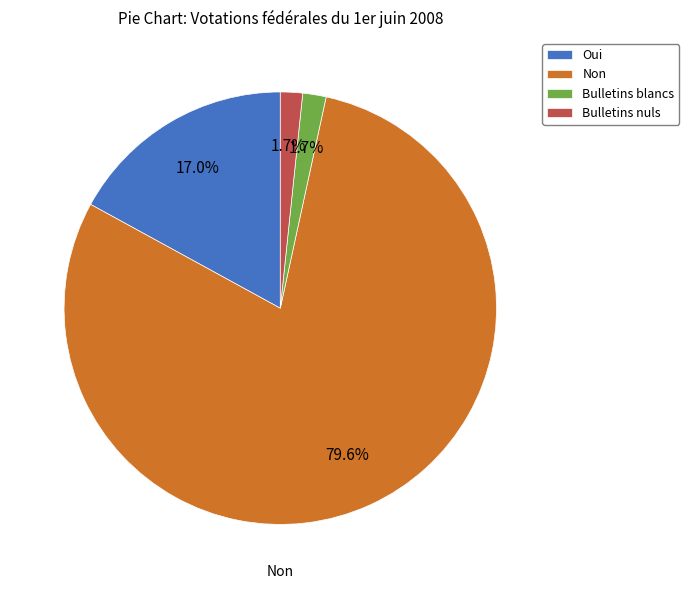

How much of the chart is everything except Non?

20.4%